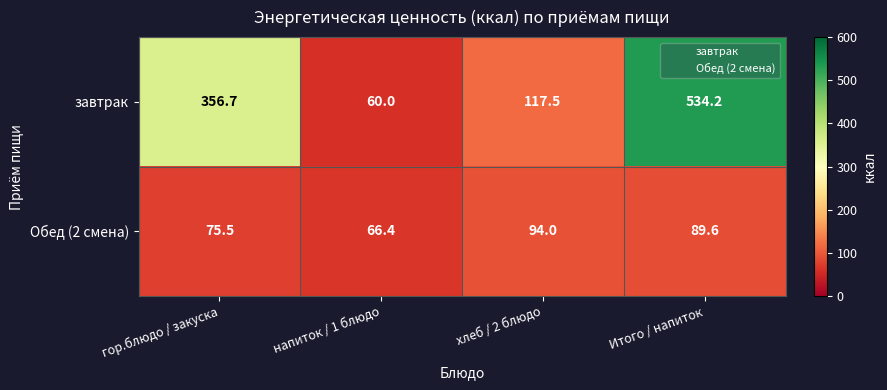

List the series in order of their overall mean, lowest first.

Обед (2 смена), завтрак